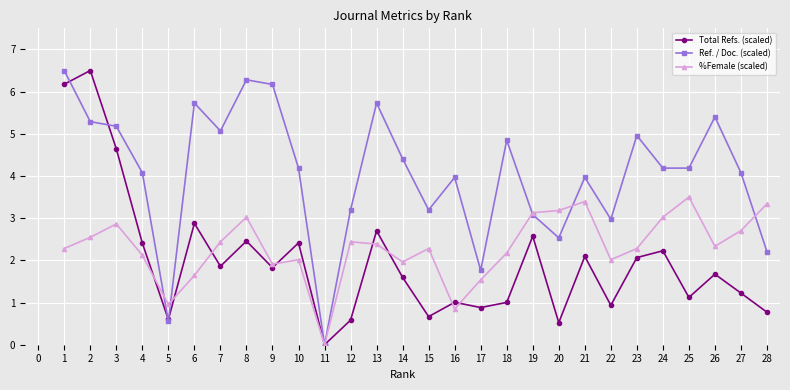

Count the number of data series in this chart.

3